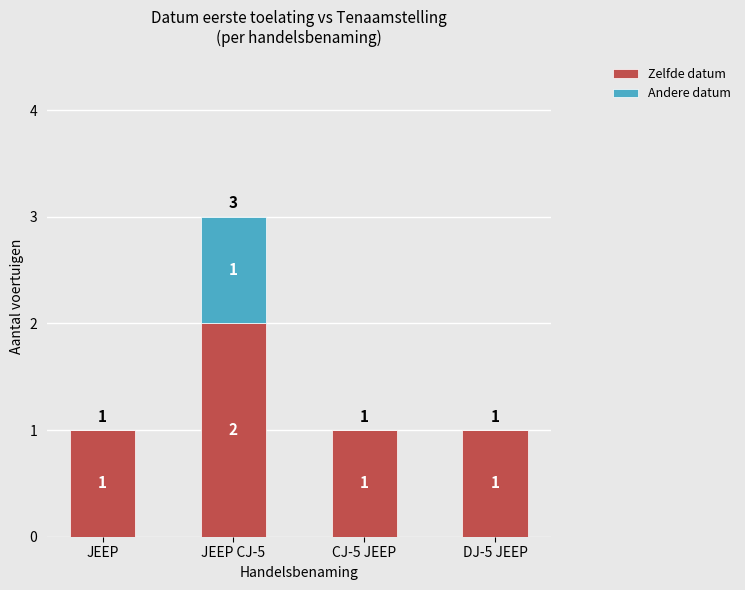

What is the sum of the Zelfde datum values at CJ-5 JEEP and JEEP CJ-5?

3